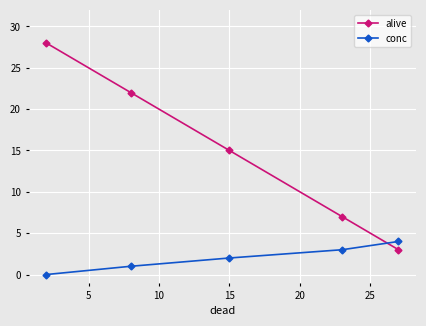

How many times do alive and conc cross each other?

1